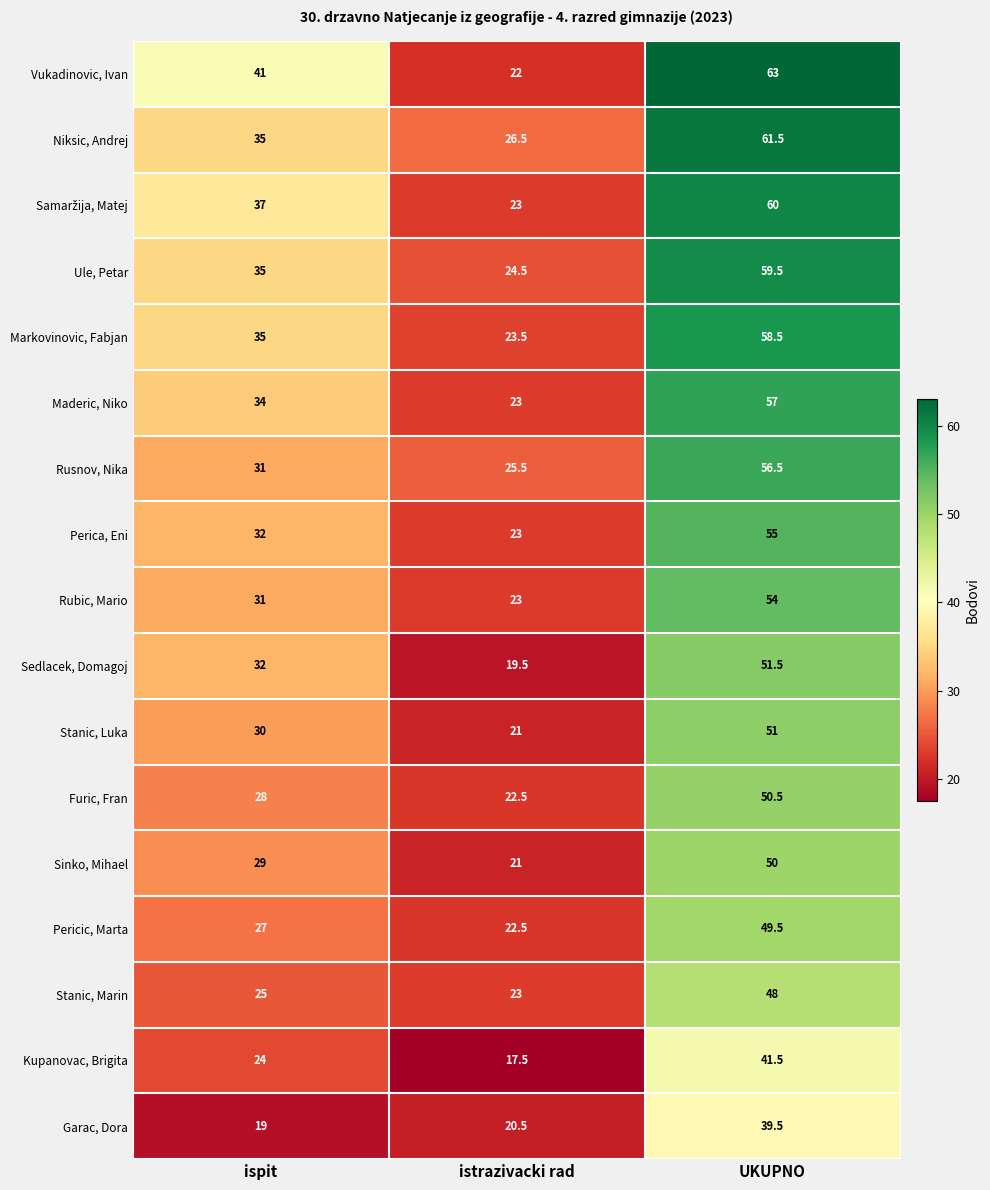

The value of Vukadinovic, Ivan at ispit is 41.0. True or false?

True